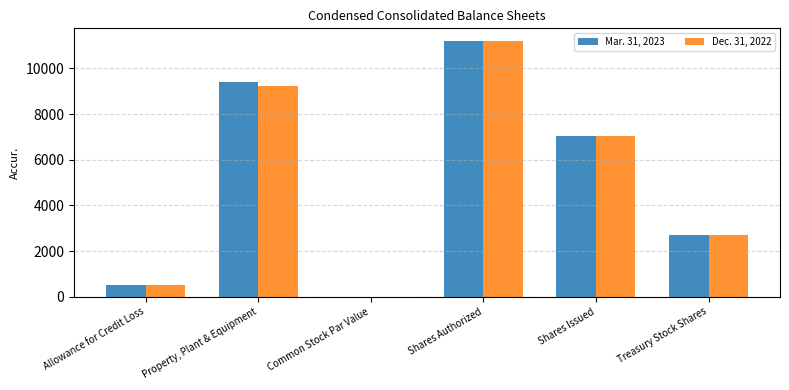

The Dec. 31, 2022 series shows 15015.4 at Shares Authorized. True or false?

False